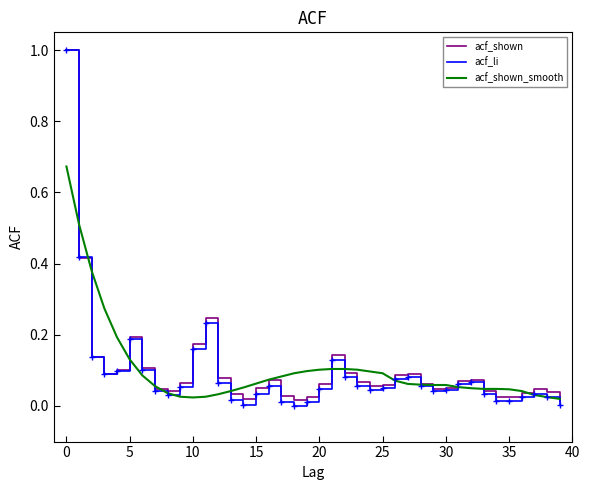

What is the highest value of the acf_shown series?

1.0